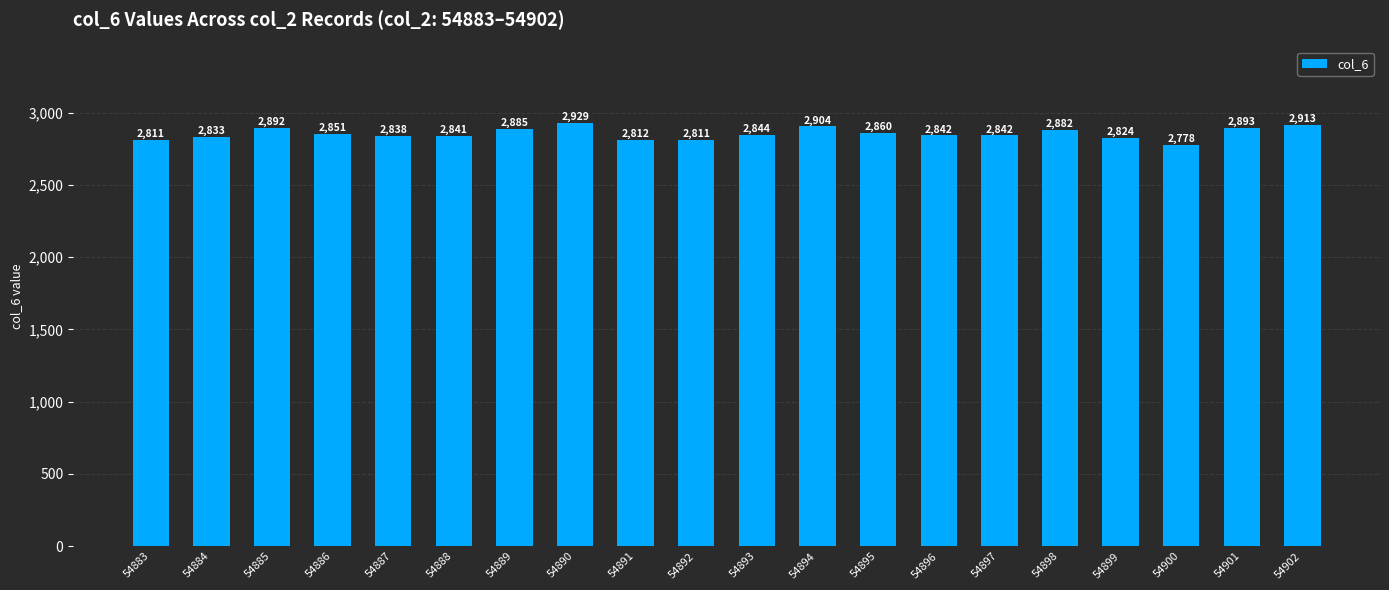

Reading right to left, list all the values displayed in this chart.

2913	2893	2778	2824	2882	2842	2842	2860	2904	2844	2811	2812	2929	2885	2841	2838	2851	2892	2833	2811